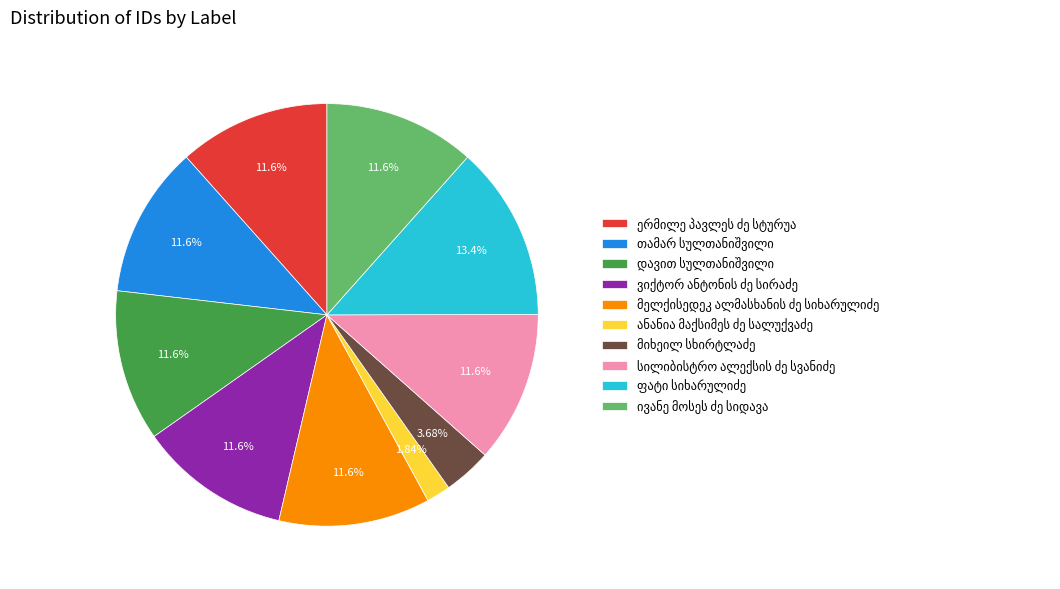

Is there any slice that represents more than half of the pie?

No